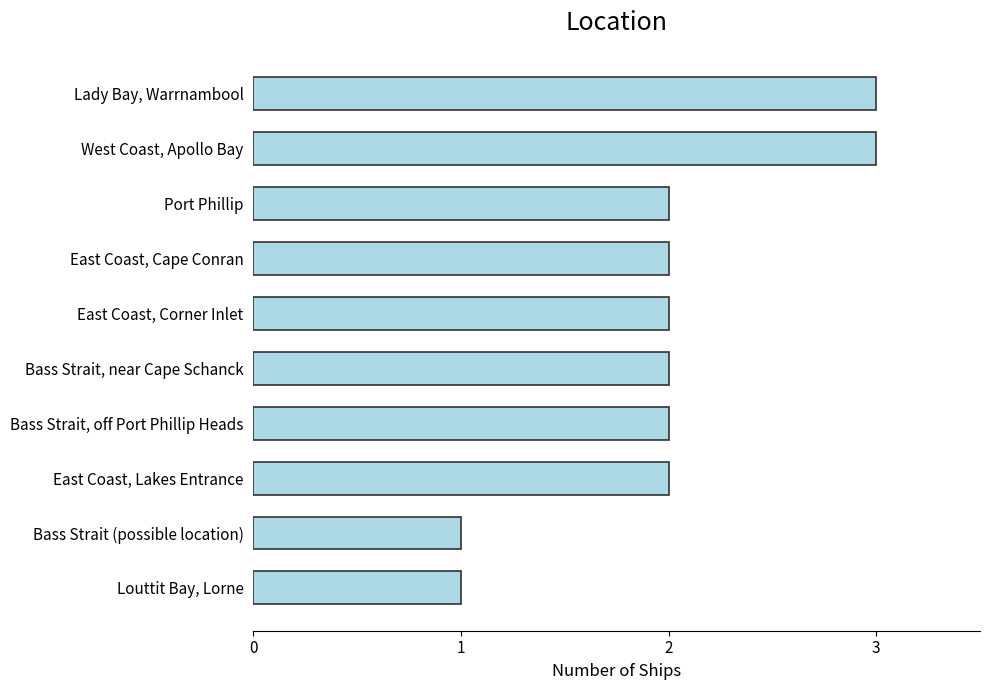

What is the sum of the values at Lady Bay, Warrnambool and Bass Strait (possible location)?

4